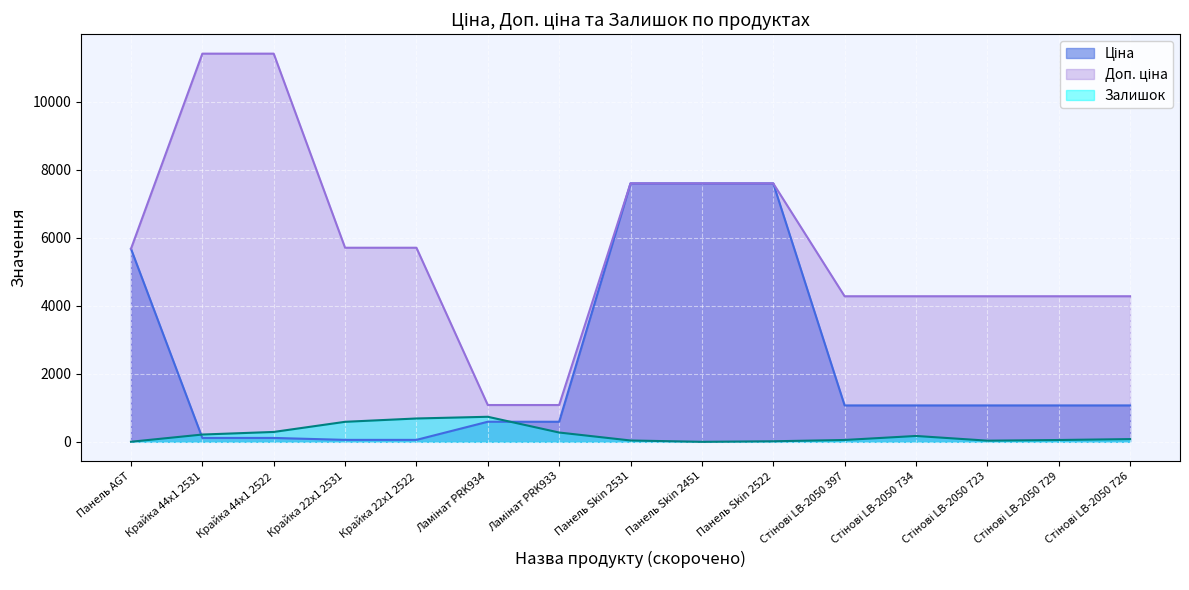

The value of Доп. ціна at Крайка 22x1 2531 is 1686.3. True or false?

False